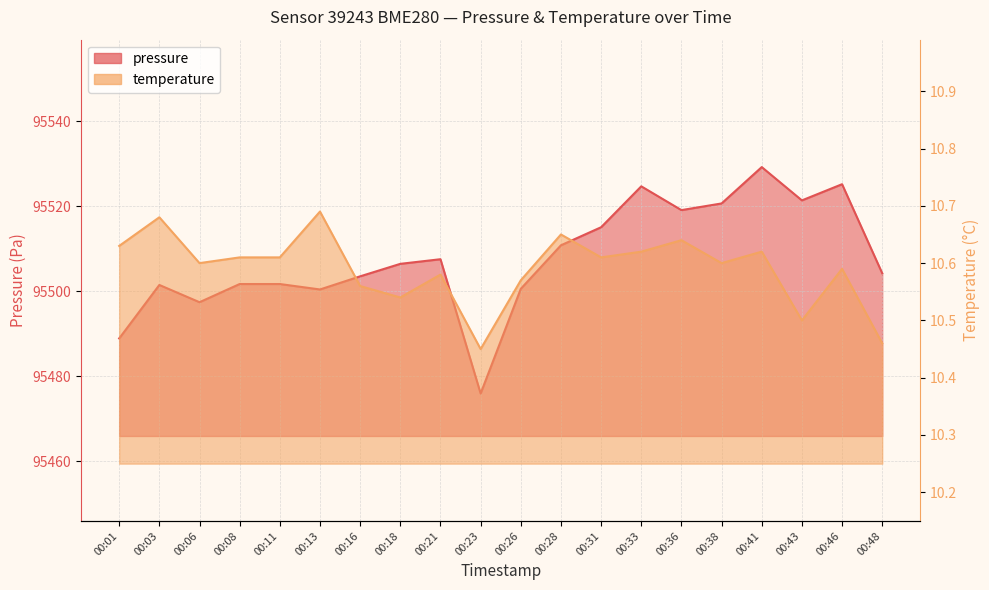

Is the value of temperature at 00:01 greater than the value of pressure at 00:03?

No